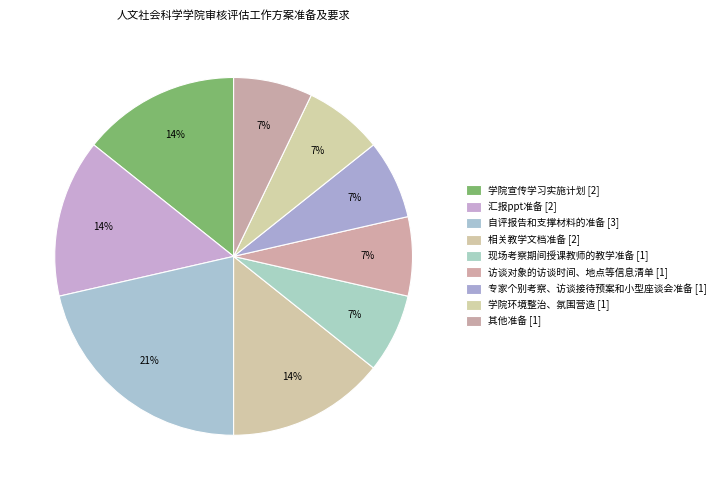

What is the change in value from 相关教学文档准备 to 学院环境整治、氛围营造?

-1